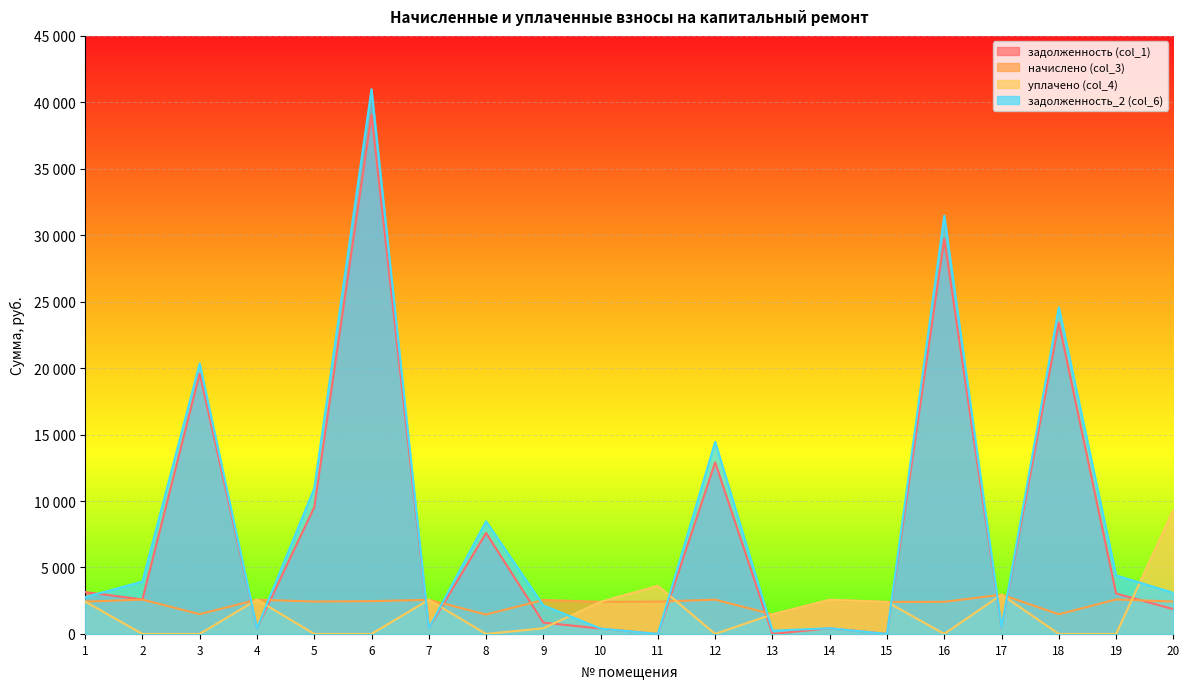

True or false: задолженность_2 (col_6) and начислено (col_3) cross at least once.

True